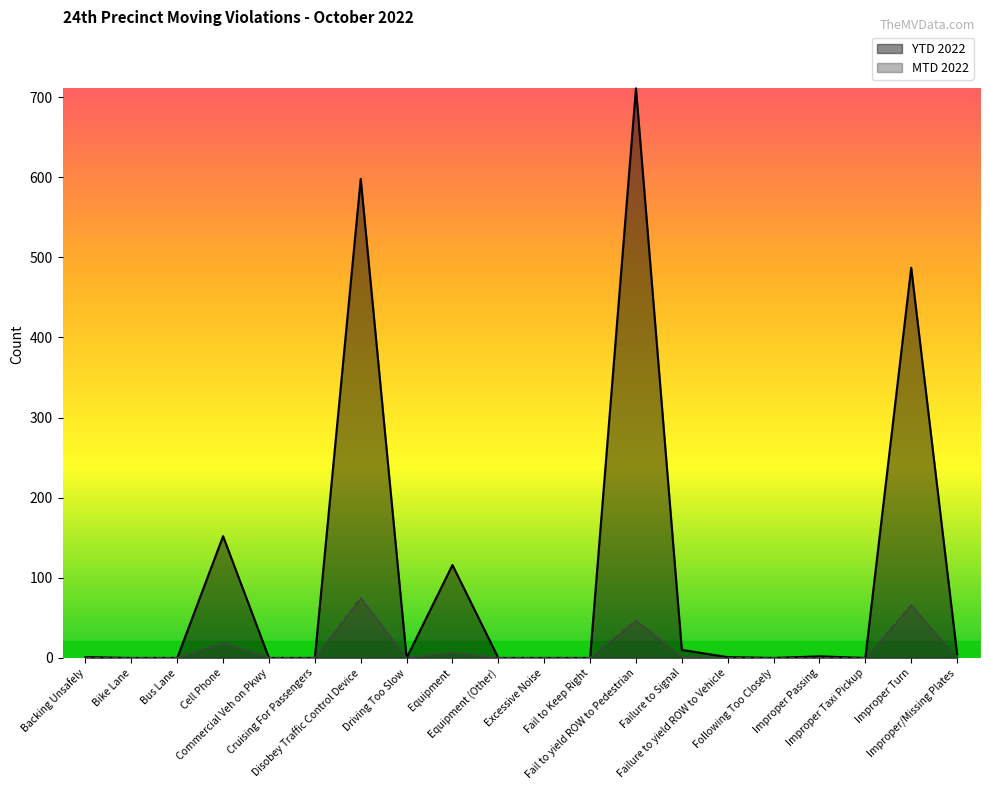

True or false: MTD 2022 and YTD 2022 intersect in this chart.

False